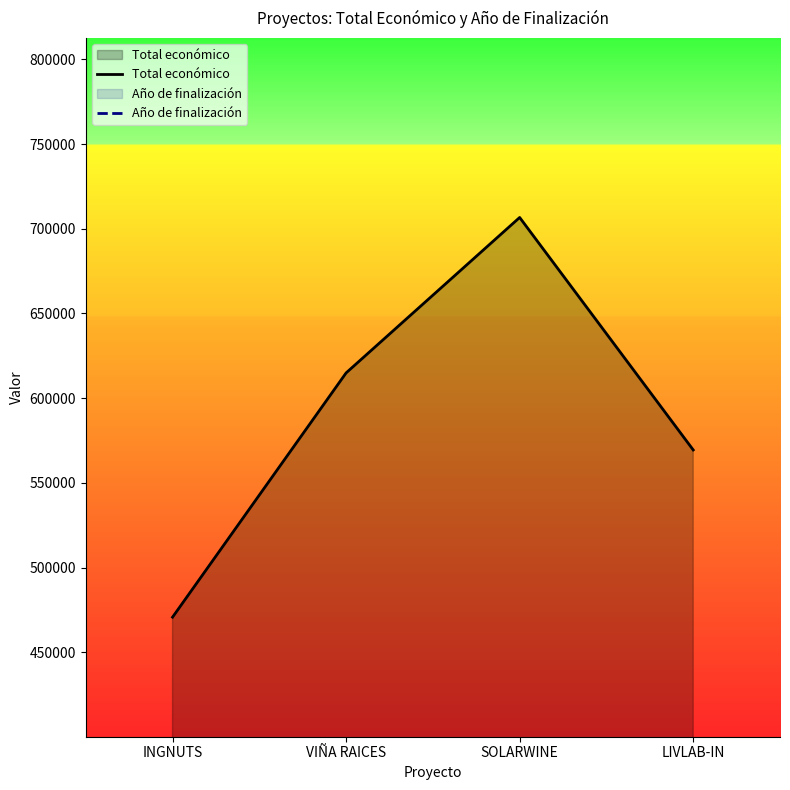

What is the label of the 3rd point from the left?

SOLARWINE